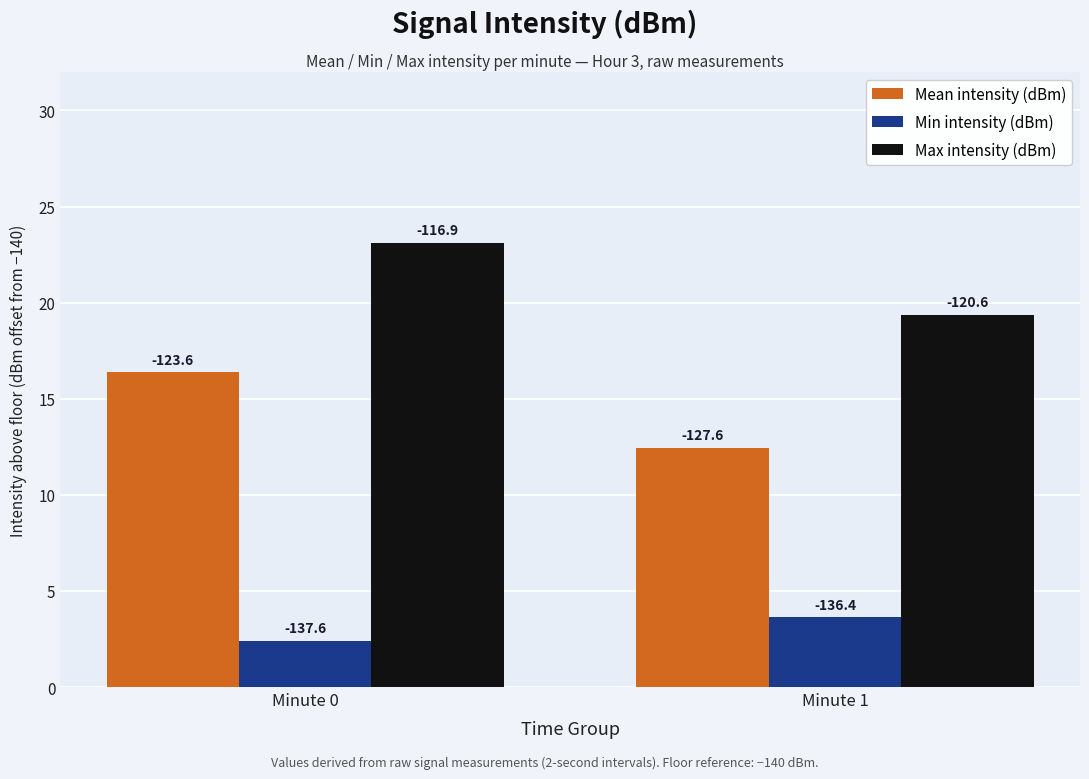

What is the total value across all series at Minute 0?

41.9